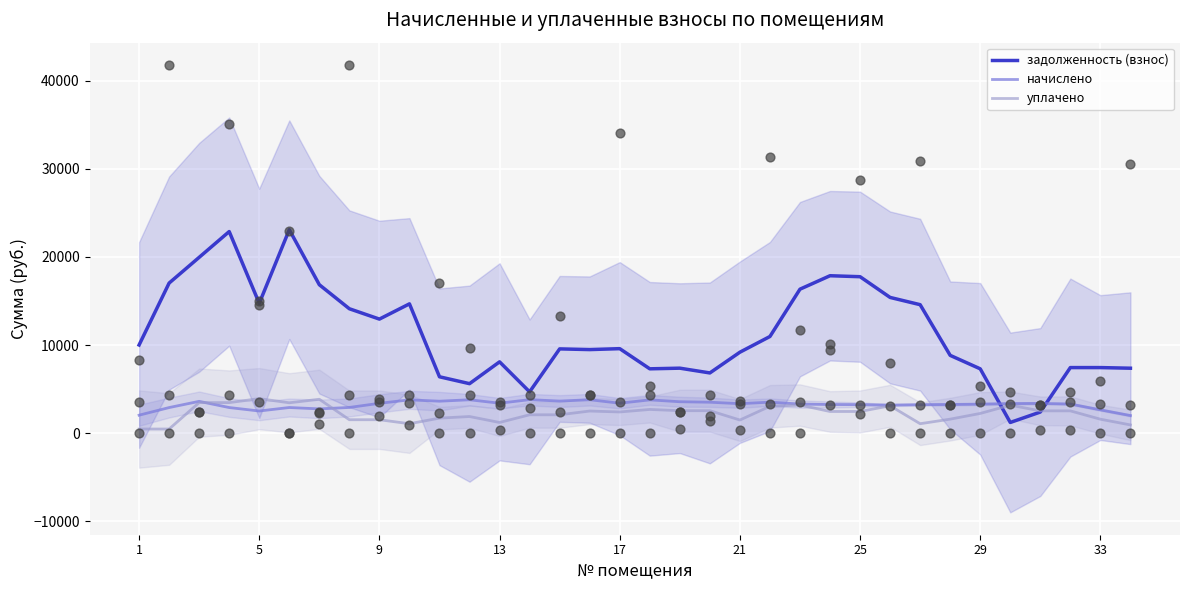

Which series has the widest spread of Y values?

задолженность (взнос)